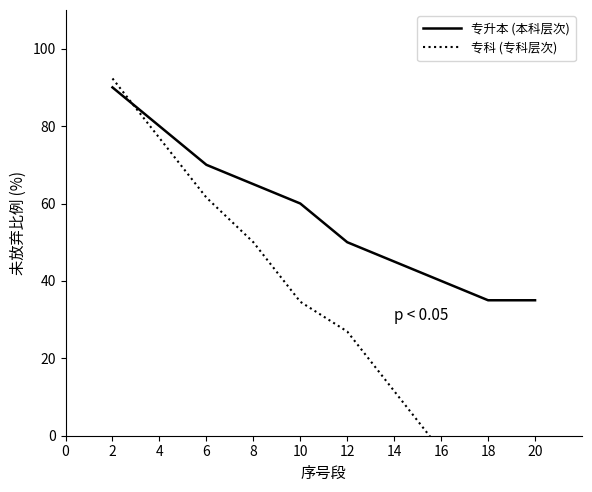

The value of 专升本 (本科层次) at 18 is 12.9. True or false?

False